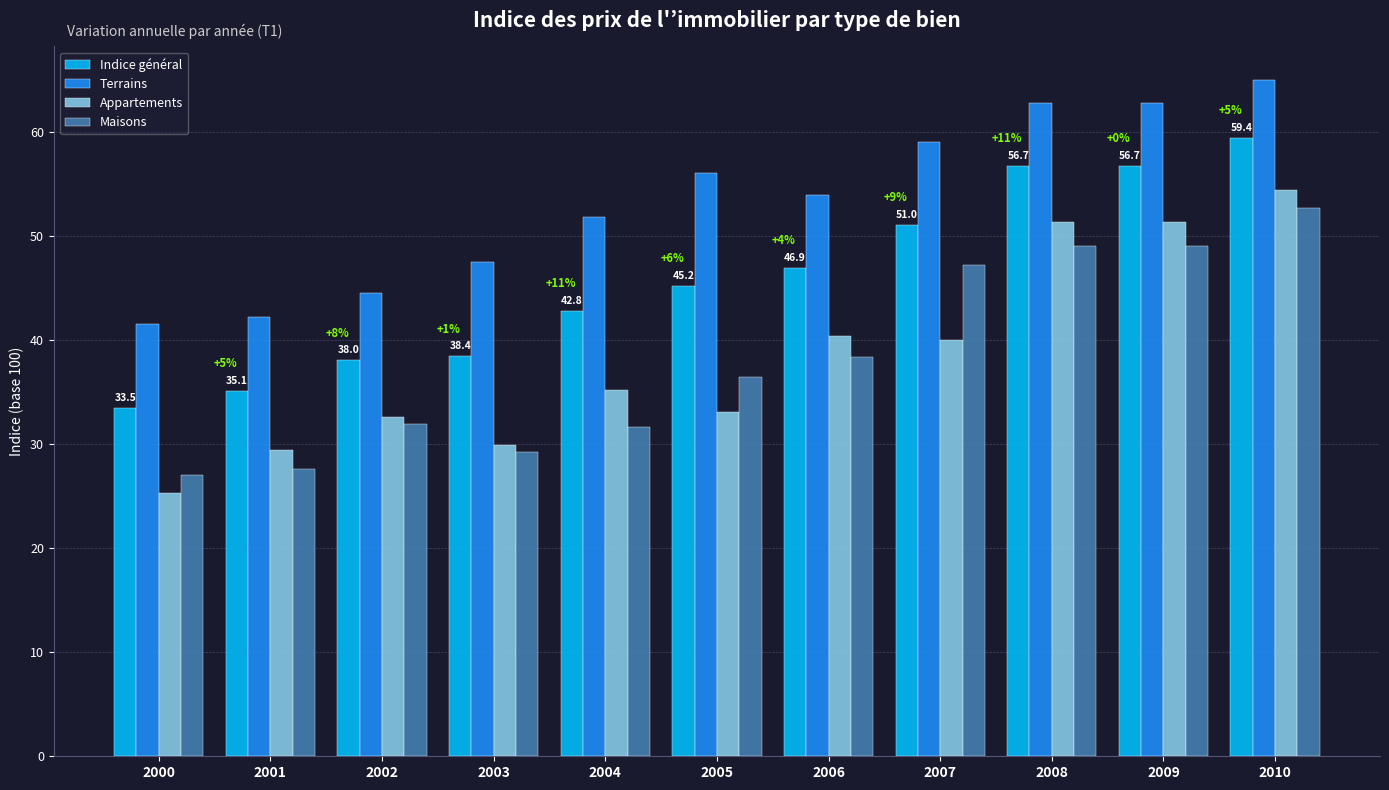

The Terrains series shows 79.6 at 2002. True or false?

False